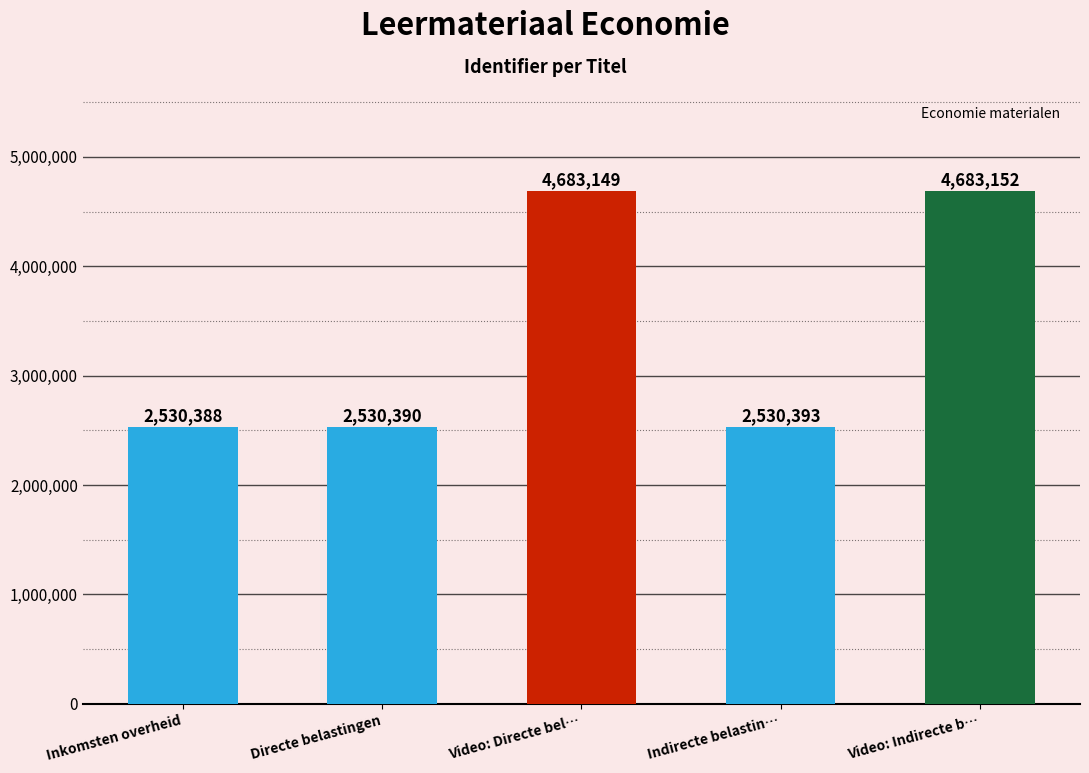

At which category does the chart reach its minimum across all series?

Inkomsten overheid